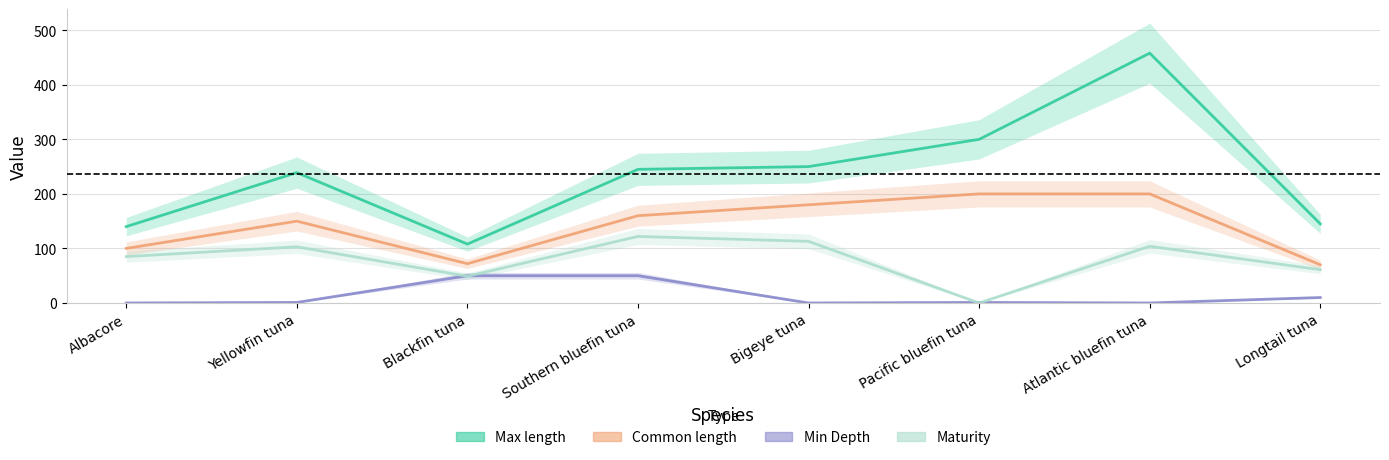

Does the chart display data point markers on the line(s)?

No